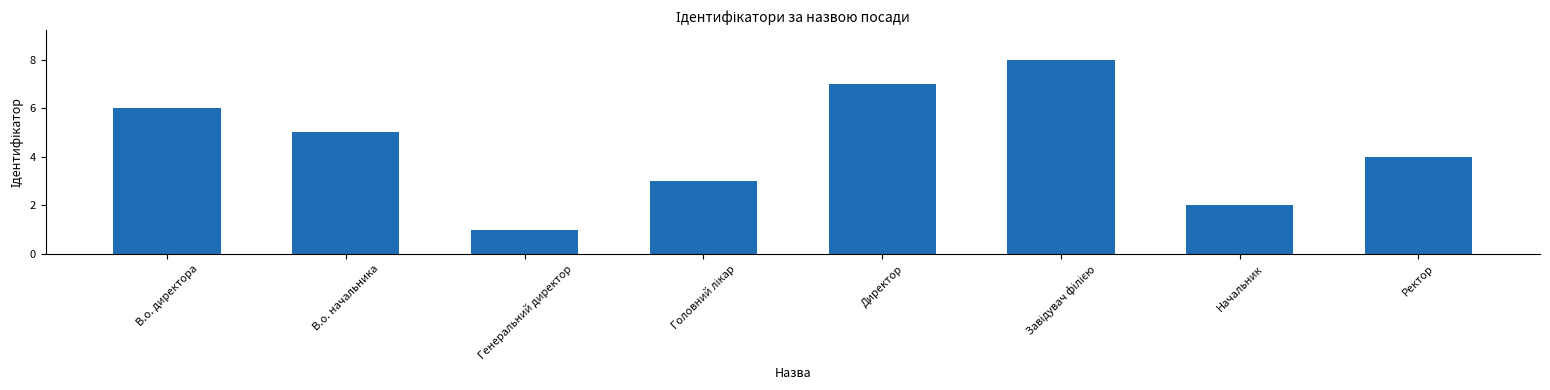

What is the change in value from В.о. директора to Генеральний директор?

-5